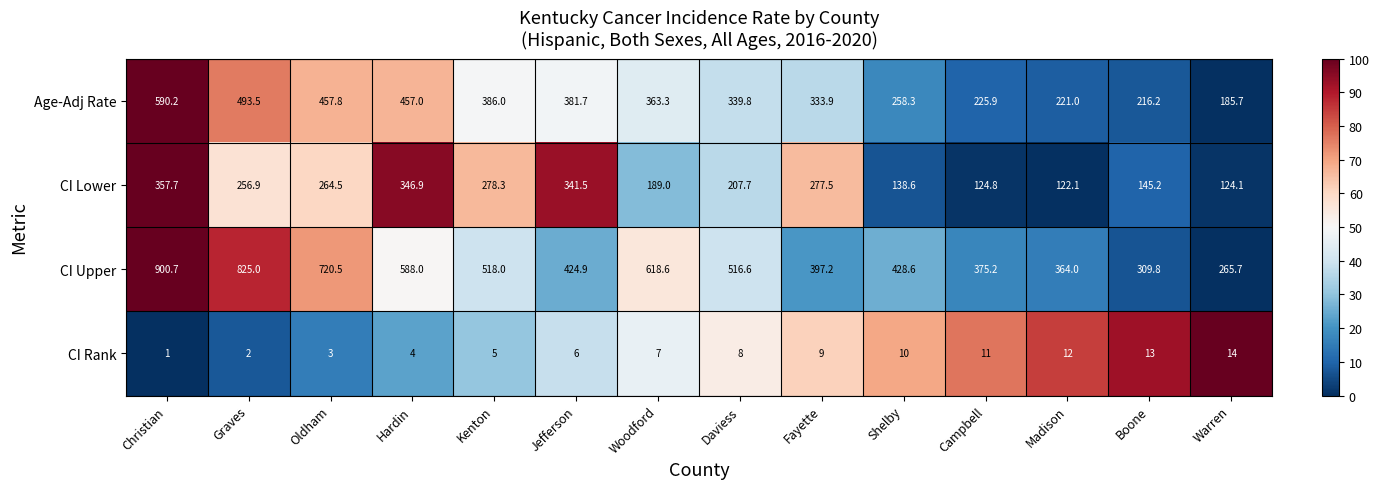

How many distinct data groups are displayed?

4